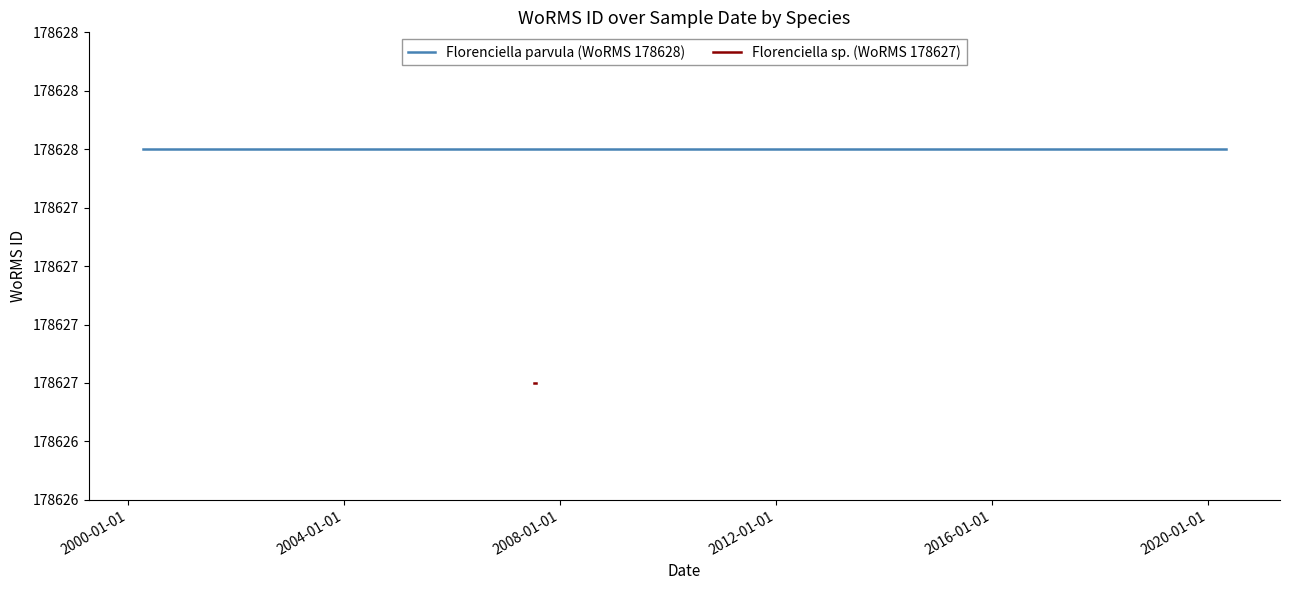

Which series has the largest total across all categories?

Florenciella parvula (WoRMS 178628)